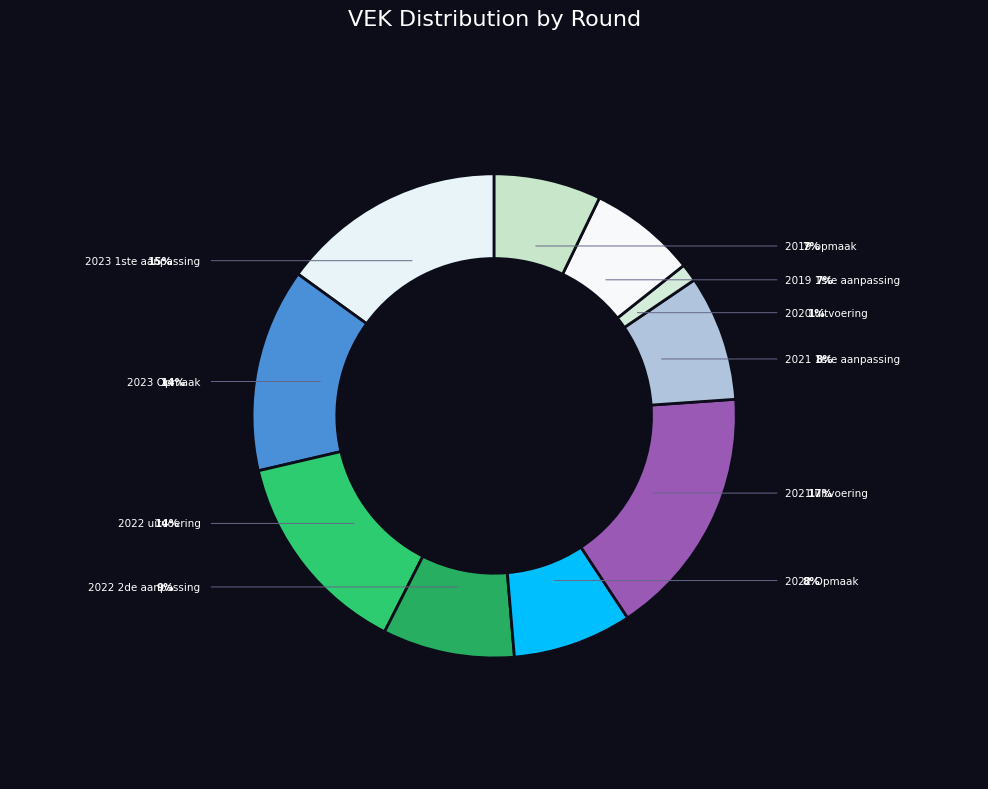

Count the number of slices in the pie.

10